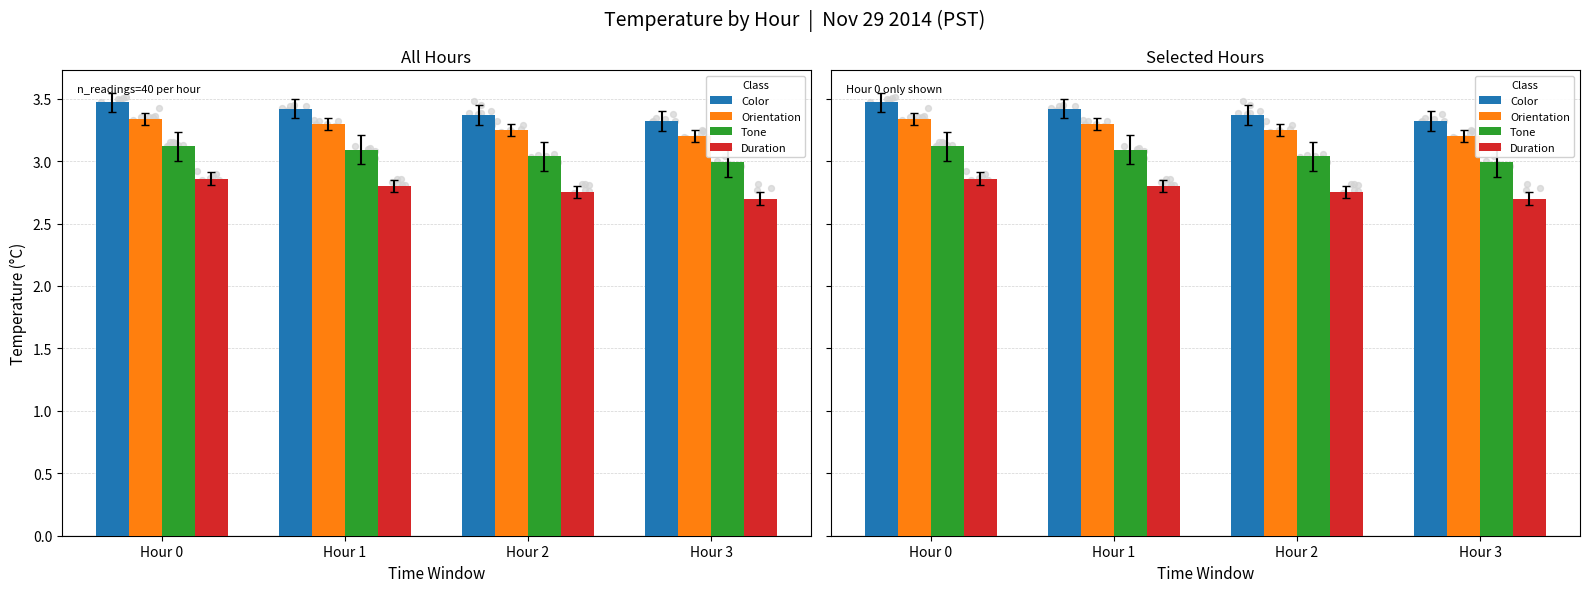

Which series has the largest total across all categories?

Color